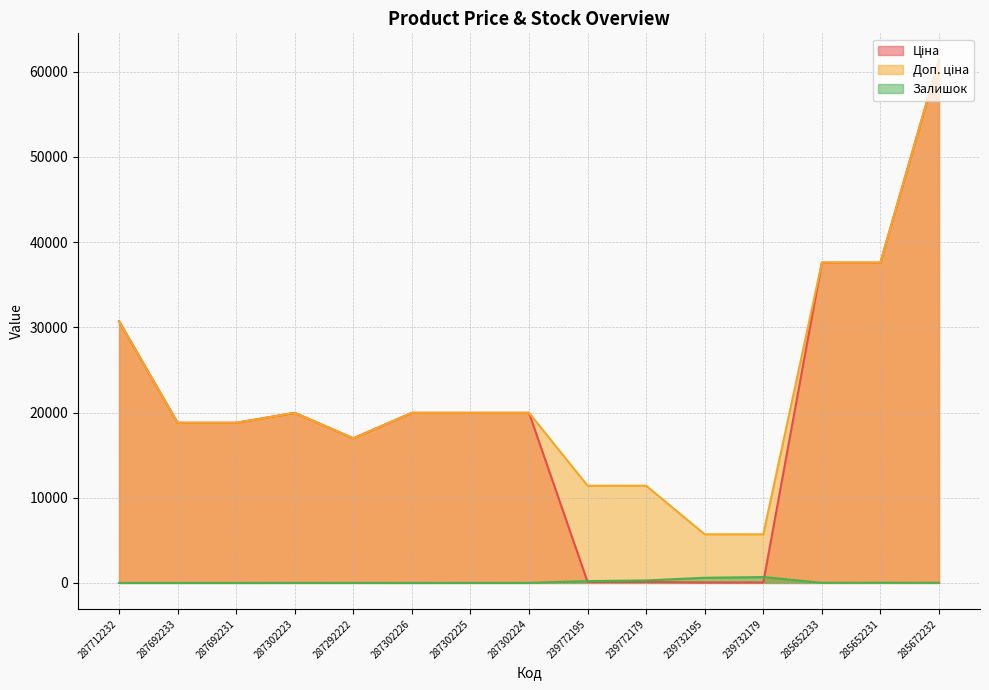

In Доп. ціна, how many points are lower than both neighbors (excluding endpoints)?

1